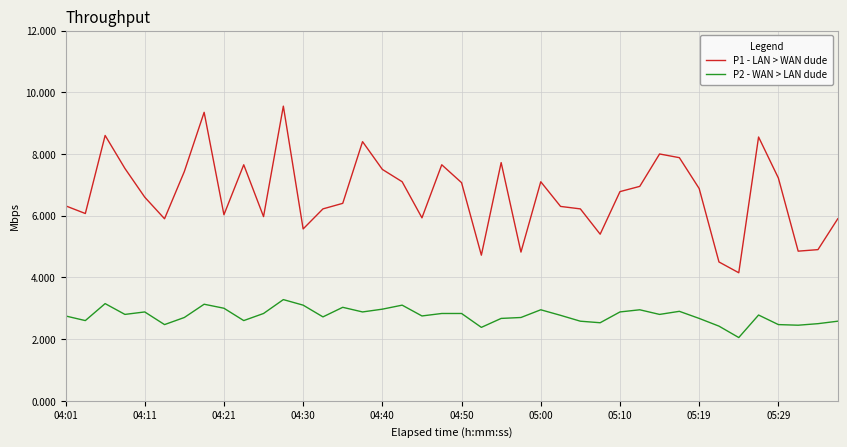

Rank the series by their average value, from highest to lowest.

P1 - LAN > WAN dude, P2 - WAN > LAN dude